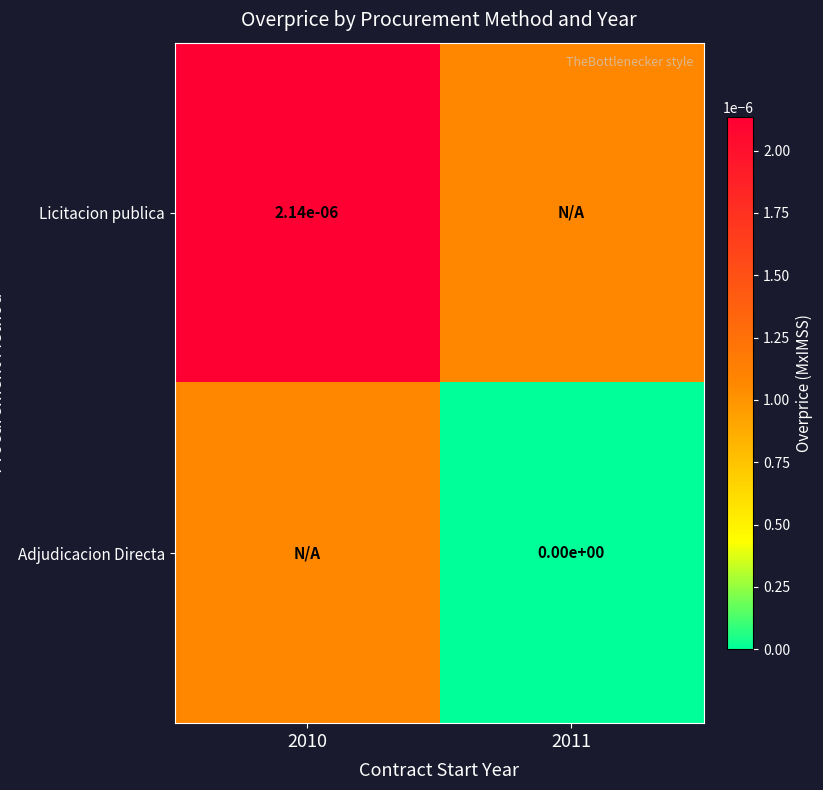

Is it true that Licitacion publica equals 0.0 at 2010?

True